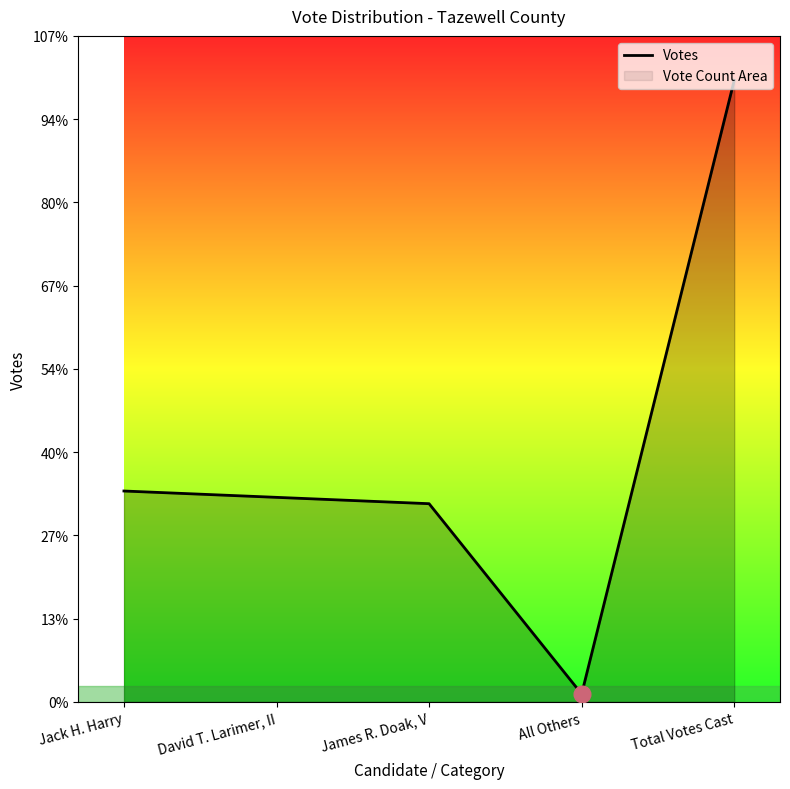

What is the greatest value displayed?

392